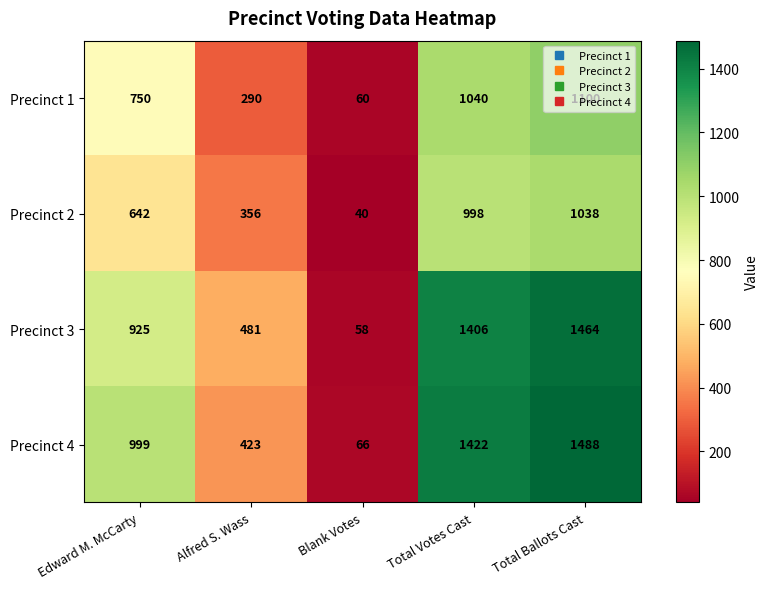

What is the difference between the maximum and minimum values in the Precinct 2 series?

998